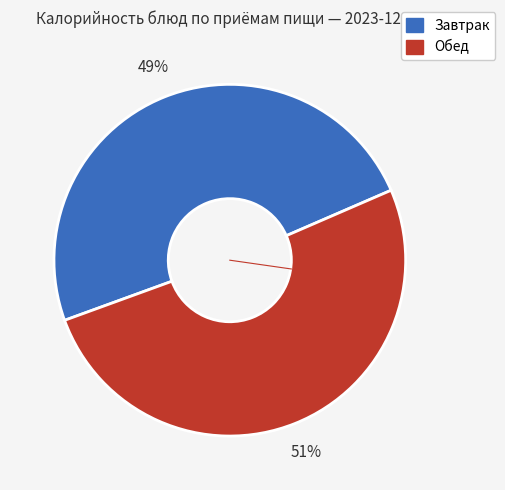

To the nearest percent, what is the average slice percentage?

50%